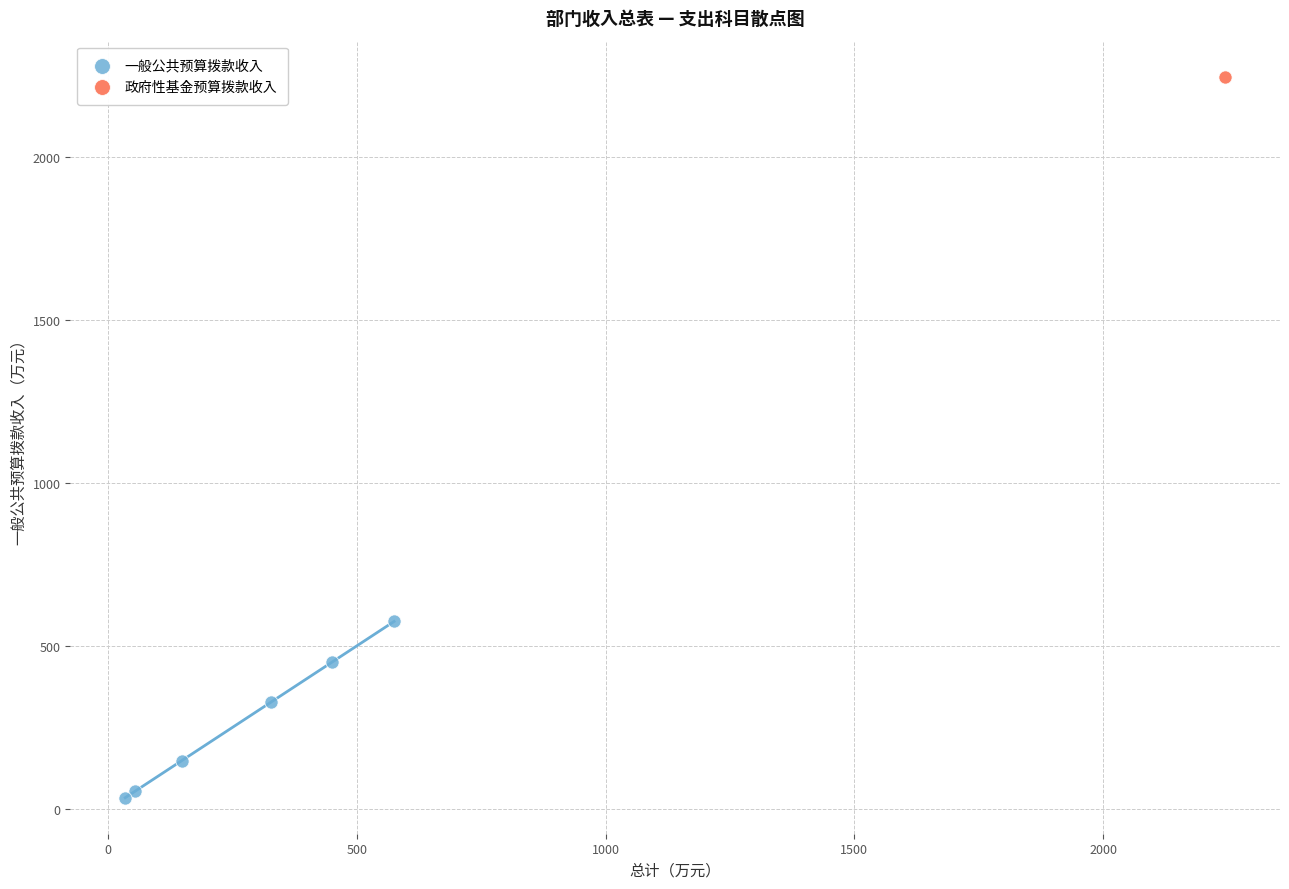

What are all the series names shown in the legend?

一般公共预算拨款收入, 政府性基金预算拨款收入